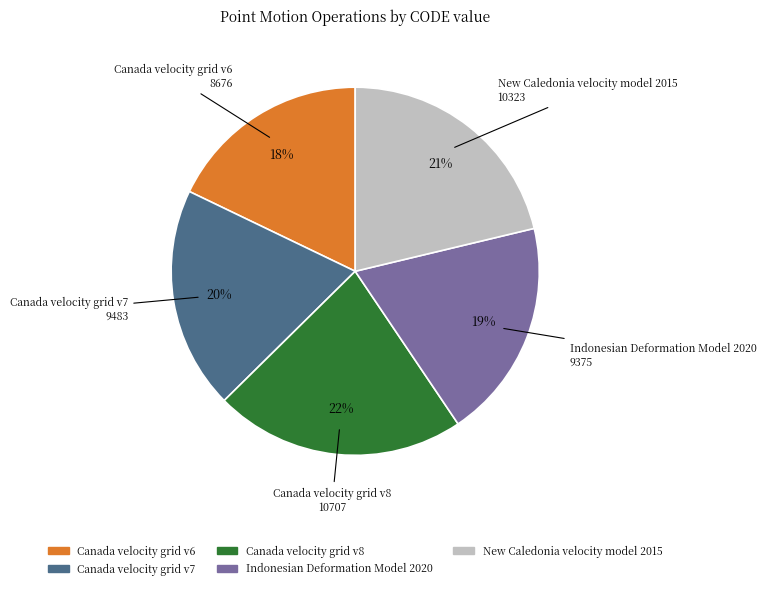

True or false: Canada velocity grid v7 accounts for 14% of the total.

False